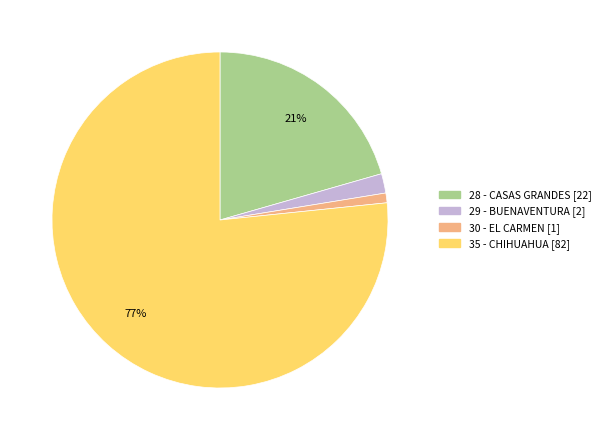

Is the sum of 29 - BUENAVENTURA and 30 - EL CARMEN greater than half?

No